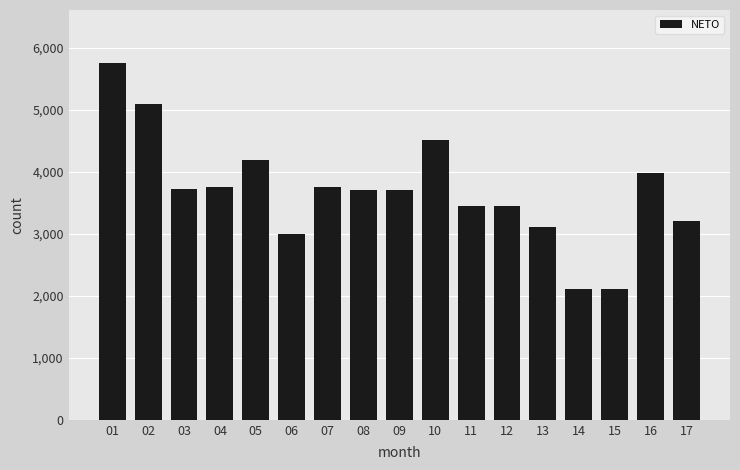

What is the value of the 6th bar from the left?

3000